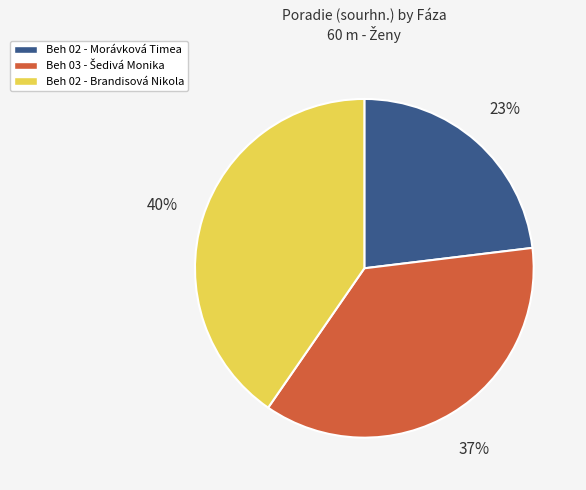

To the nearest percent, what is the difference between the largest and smallest slice percentages?

17%